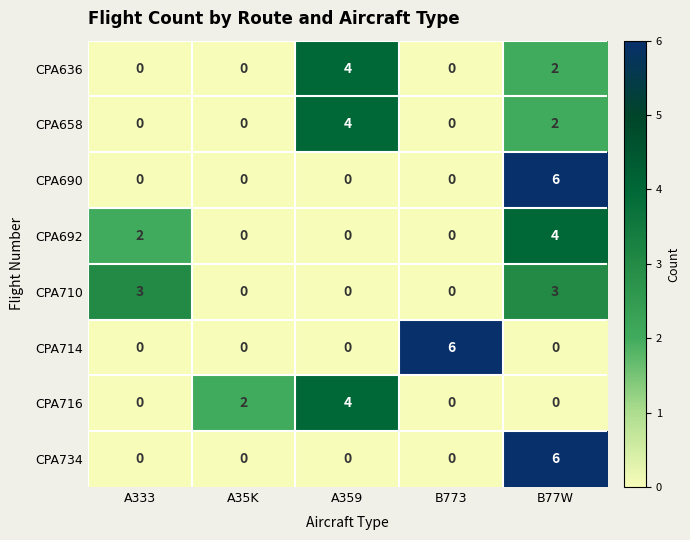

What is the difference between the highest and lowest values at A333?

3